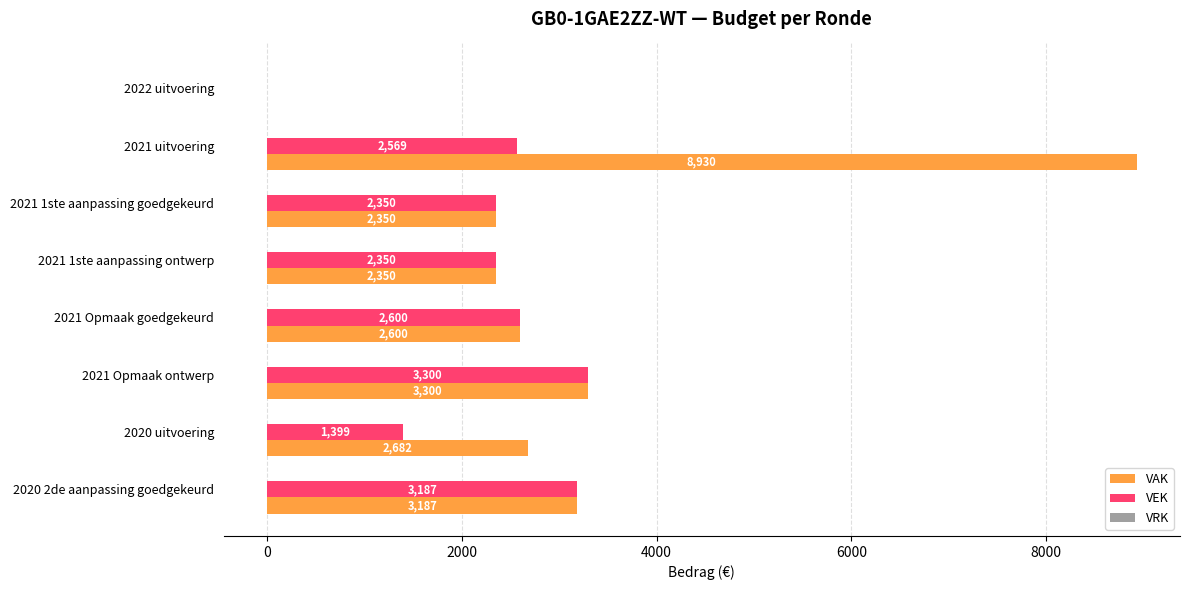

Which series has the largest total across all categories?

VAK